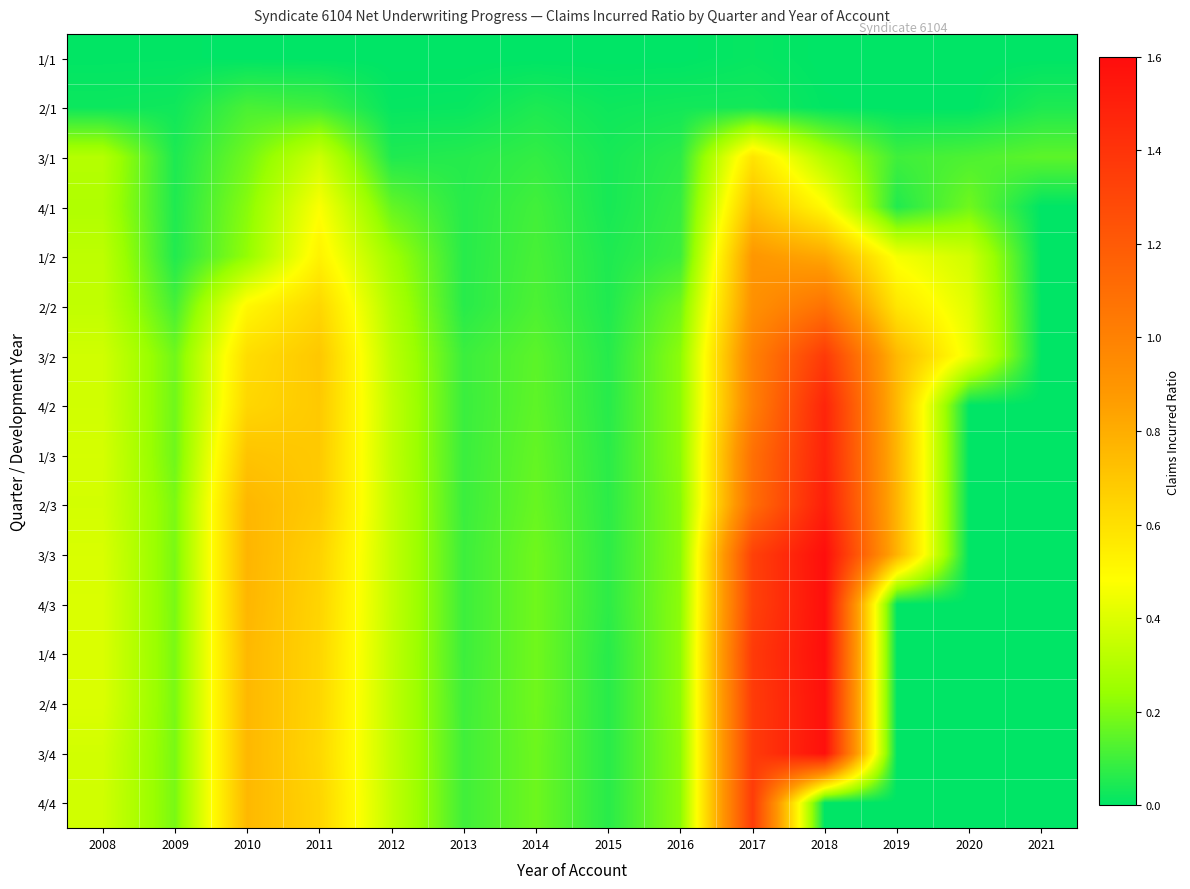

Reading left to right, what are all the values shown in this chart?

1/1: 2008=0.0	2009=0.0	2010=0.0	2011=0.0	2012=0.0	2013=0.0	2014=0.0	2015=0.0	2016=0.0	2017=0.0	2018=0.0	2019=0.0	2020=0.0	2021=0.0
2/1: 2008=0.0	2009=0.0	2010=0.1	2011=0.1	2012=0.0	2013=0.0	2014=0.0	2015=0.0	2016=0.0	2017=0.0	2018=0.0	2019=0.0	2020=0.0	2021=0.0
3/1: 2008=0.3	2009=0.0	2010=0.2	2011=0.4	2012=0.1	2013=0.1	2014=0.1	2015=0.0	2016=0.1	2017=0.6	2018=0.3	2019=0.1	2020=0.1	2021=0.1
4/1: 2008=0.3	2009=0.1	2010=0.2	2011=0.5	2012=0.2	2013=0.1	2014=0.1	2015=0.0	2016=0.1	2017=0.7	2018=0.5	2019=0.1	2020=0.2	2021=0.0
1/2: 2008=0.3	2009=0.1	2010=0.2	2011=0.5	2012=0.3	2013=0.1	2014=0.1	2015=0.0	2016=0.1	2017=0.9	2018=0.8	2019=0.5	2020=0.4	2021=0.0
2/2: 2008=0.3	2009=0.1	2010=0.5	2011=0.6	2012=0.3	2013=0.1	2014=0.1	2015=0.1	2016=0.2	2017=0.9	2018=1.1	2019=0.6	2020=0.4	2021=0.0
3/2: 2008=0.4	2009=0.2	2010=0.6	2011=0.7	2012=0.3	2013=0.1	2014=0.1	2015=0.1	2016=0.2	2017=1.0	2018=1.4	2019=0.8	2020=0.4	2021=0.0
4/2: 2008=0.4	2009=0.2	2010=0.6	2011=0.7	2012=0.3	2013=0.1	2014=0.1	2015=0.1	2016=0.2	2017=1.0	2018=1.5	2019=0.8	2020=0.0	2021=0.0
1/3: 2008=0.4	2009=0.2	2010=0.7	2011=0.7	2012=0.3	2013=0.1	2014=0.2	2015=0.1	2016=0.2	2017=1.1	2018=1.5	2019=0.8	2020=0.0	2021=0.0
2/3: 2008=0.4	2009=0.2	2010=0.8	2011=0.7	2012=0.3	2013=0.1	2014=0.2	2015=0.1	2016=0.2	2017=1.1	2018=1.5	2019=0.8	2020=0.0	2021=0.0
3/3: 2008=0.4	2009=0.2	2010=0.8	2011=0.7	2012=0.3	2013=0.1	2014=0.2	2015=0.1	2016=0.2	2017=1.3	2018=1.6	2019=0.8	2020=0.0	2021=0.0
4/3: 2008=0.4	2009=0.2	2010=0.8	2011=0.6	2012=0.3	2013=0.1	2014=0.2	2015=0.1	2016=0.2	2017=1.3	2018=1.6	2019=0.0	2020=0.0	2021=0.0
1/4: 2008=0.4	2009=0.2	2010=0.8	2011=0.6	2012=0.3	2013=0.1	2014=0.2	2015=0.1	2016=0.2	2017=1.4	2018=1.6	2019=0.0	2020=0.0	2021=0.0
2/4: 2008=0.4	2009=0.2	2010=0.8	2011=0.6	2012=0.3	2013=0.1	2014=0.2	2015=0.1	2016=0.2	2017=1.4	2018=1.6	2019=0.0	2020=0.0	2021=0.0
3/4: 2008=0.4	2009=0.2	2010=0.8	2011=0.6	2012=0.3	2013=0.1	2014=0.2	2015=0.1	2016=0.2	2017=1.4	2018=1.6	2019=0.0	2020=0.0	2021=0.0
4/4: 2008=0.4	2009=0.2	2010=0.8	2011=0.6	2012=0.3	2013=0.1	2014=0.2	2015=0.1	2016=0.2	2017=1.4	2018=0.0	2019=0.0	2020=0.0	2021=0.0